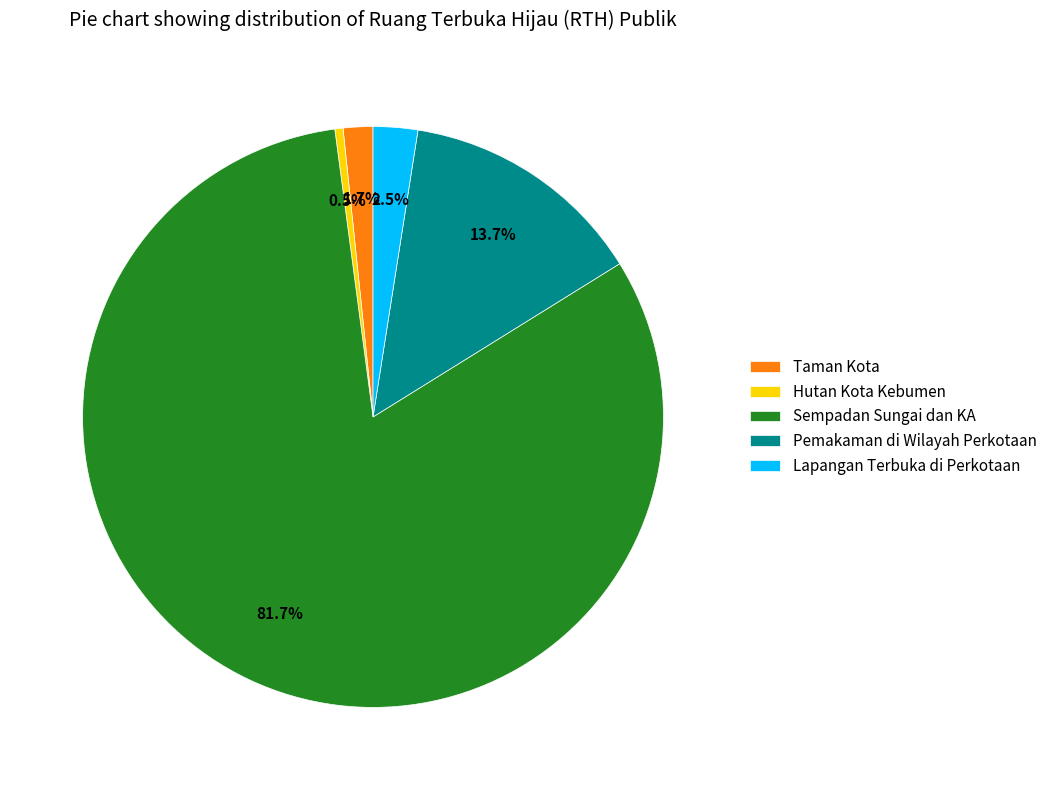

Count the number of slices in the pie.

5